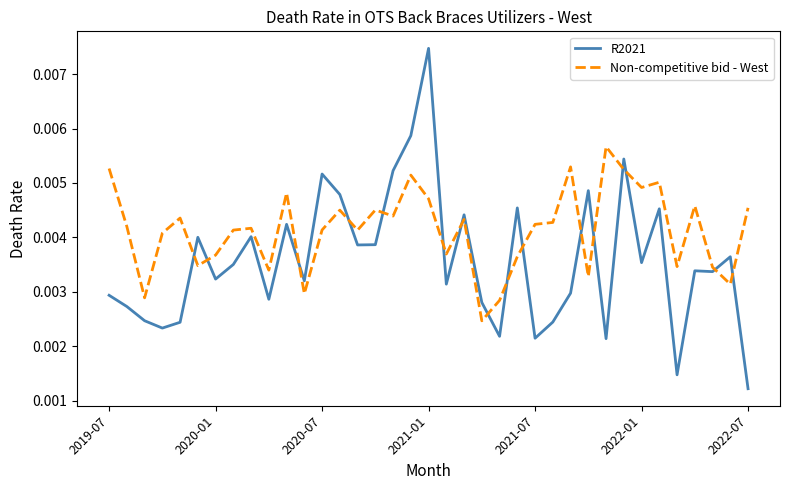

What are all the series names shown in the legend?

R2021, Non-competitive bid - West